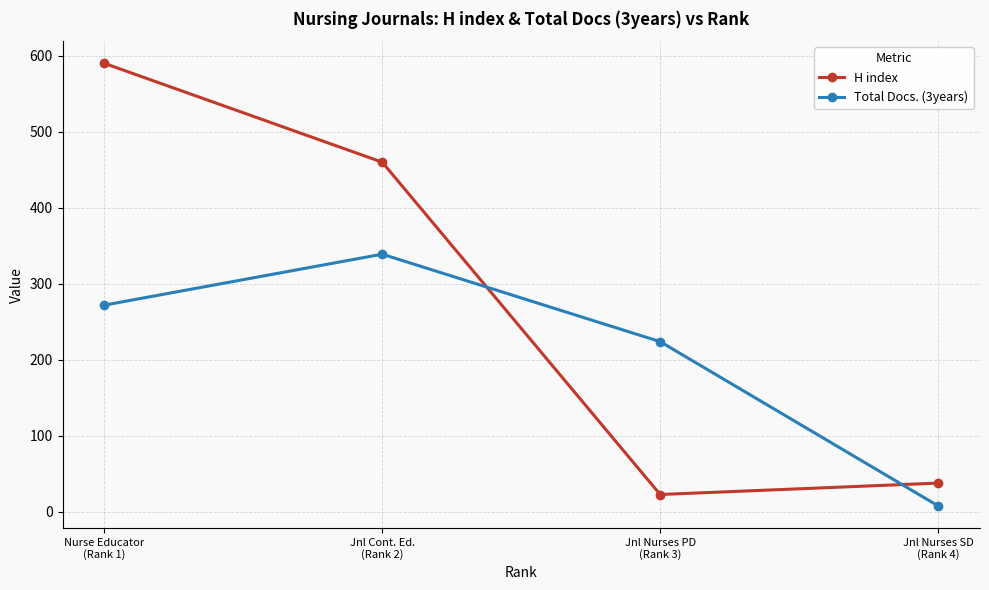

List the labels in order of Total Docs. (3years) value, smallest first.

Jnl Nurses SD
(Rank 4), Jnl Nurses PD
(Rank 3), Nurse Educator
(Rank 1), Jnl Cont. Ed.
(Rank 2)